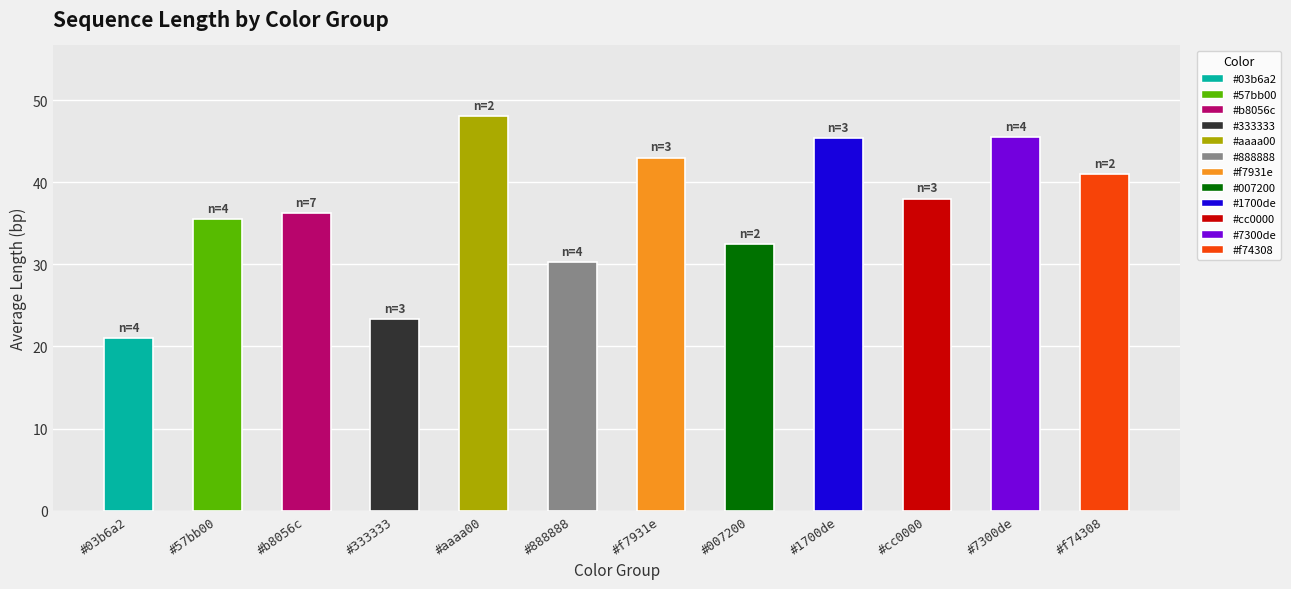

What is the difference between the maximum and minimum values?

27.0